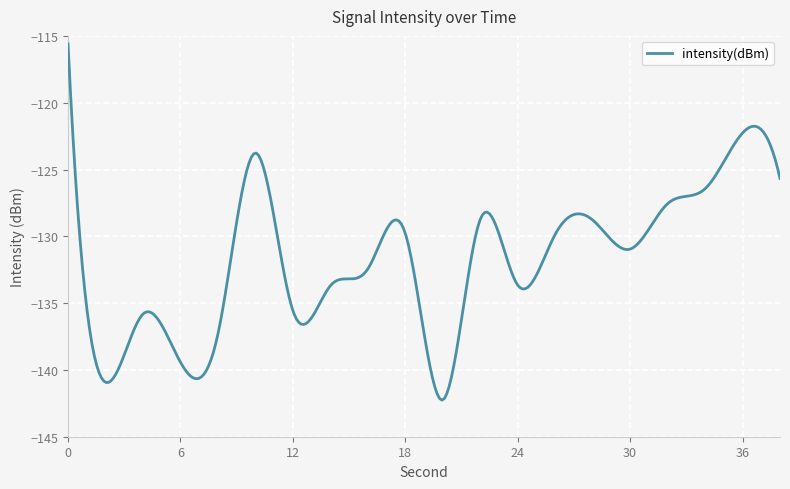

What is the greatest value displayed?

-115.6